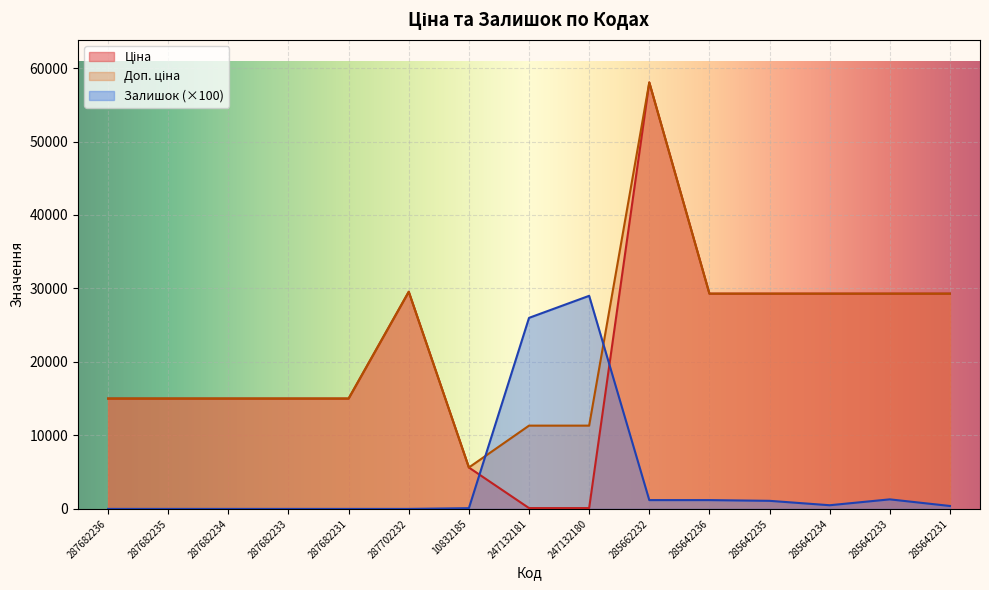

Which series changed the most between 10832185 and 285662232?

Ціна